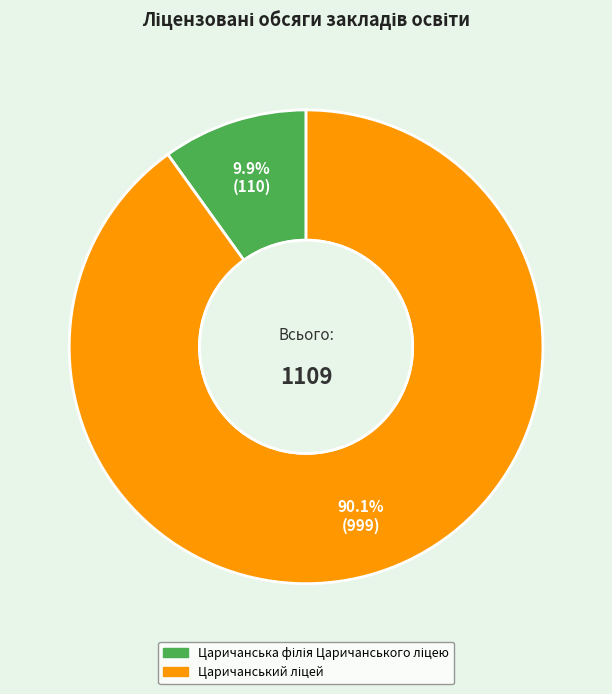

Is there a majority slice in this chart?

Yes